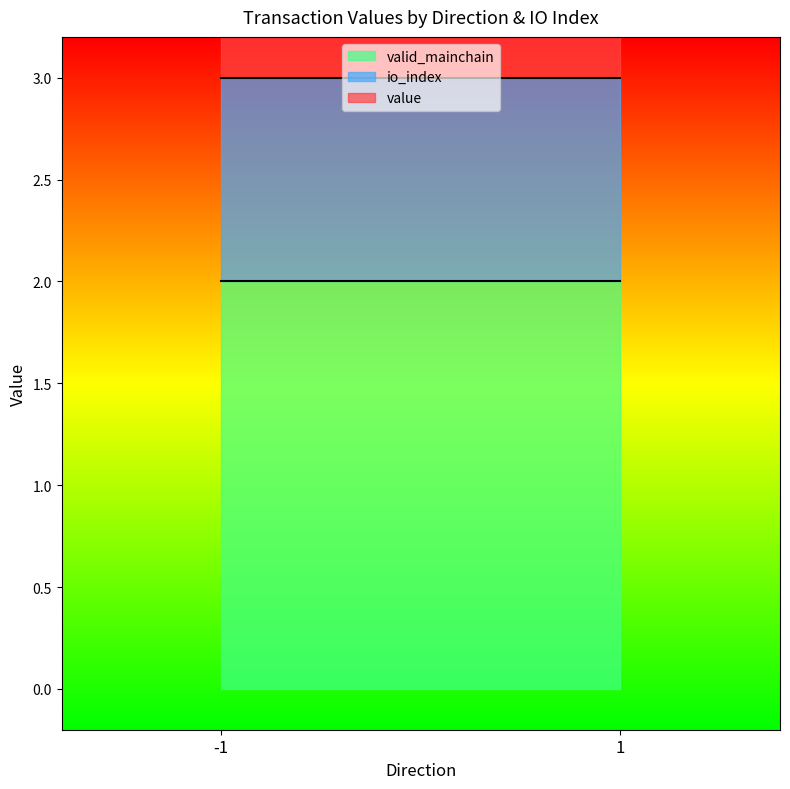

What is the sum of all valid_mainchain values?

4.0